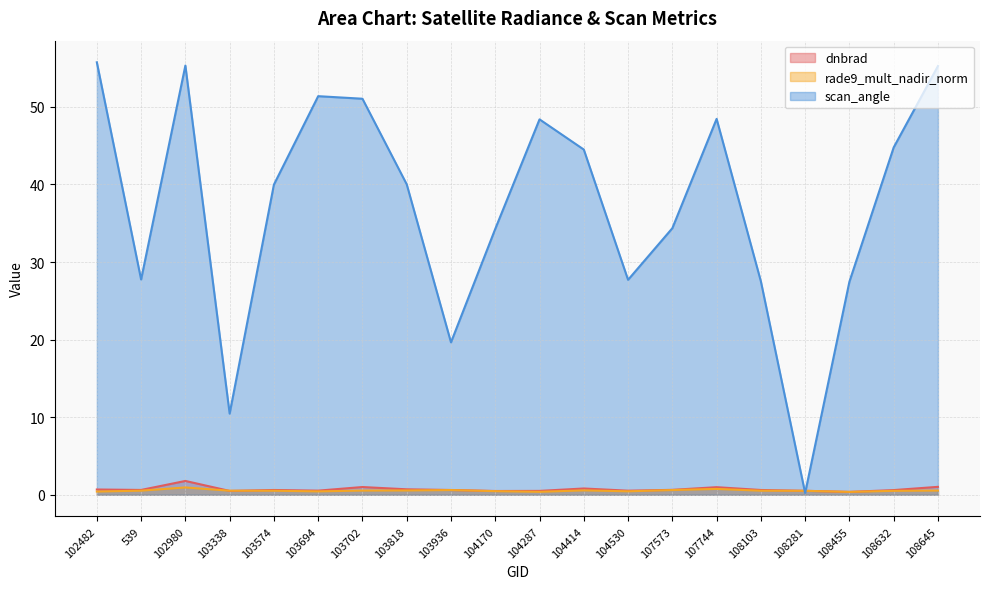

Rank the categories by scan_angle value from highest to lowest.

102482, 102980, 108645, 103694, 103702, 107744, 104287, 108632, 104414, 103818, 103574, 107573, 104170, 539, 104530, 108103, 108455, 103936, 103338, 108281